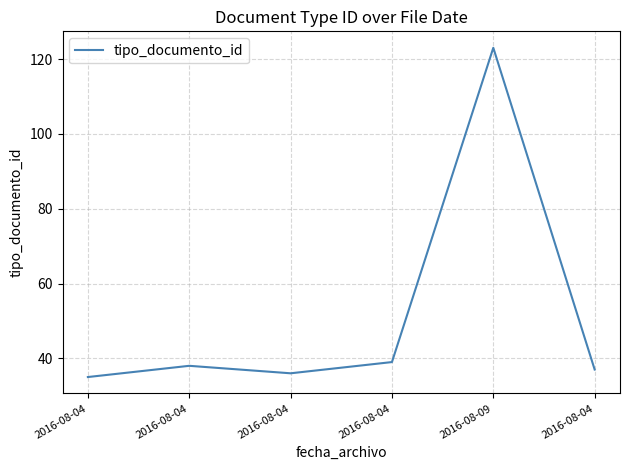

The chart shows a value of 123 at 2016-08-09. True or false?

True